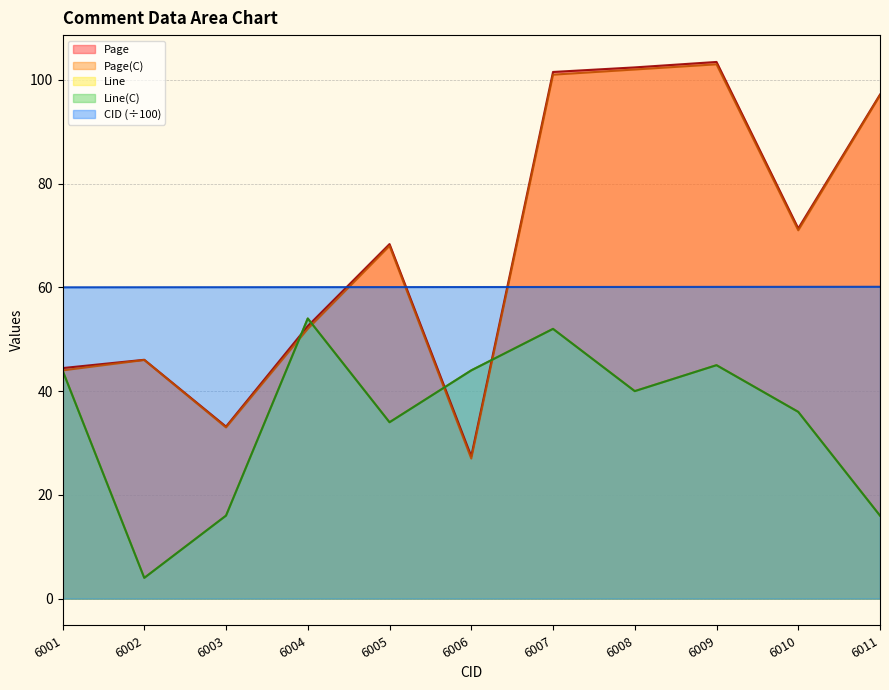

In Page, how many points are higher than both neighbors (excluding endpoints)?

3